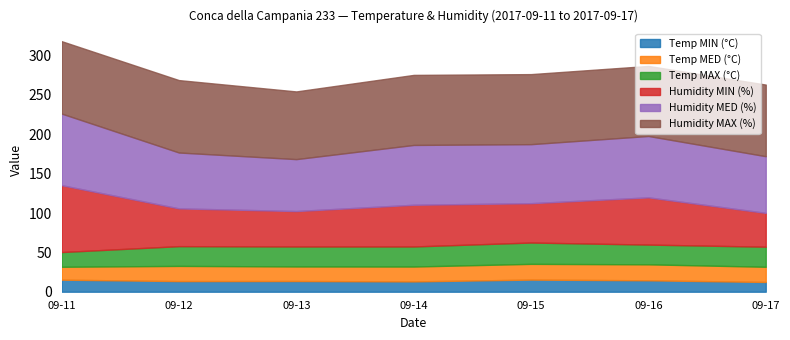

Between 2017-09-11 and 2017-09-13, which series saw the biggest shift?

Humidity MIN (%)